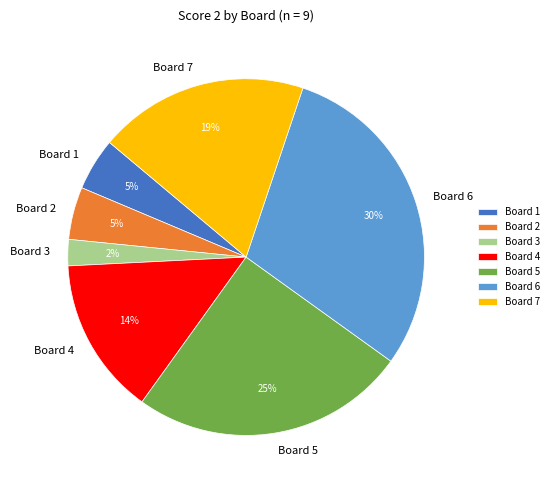

The Board 1 slice represents 20% of the pie. True or false?

False